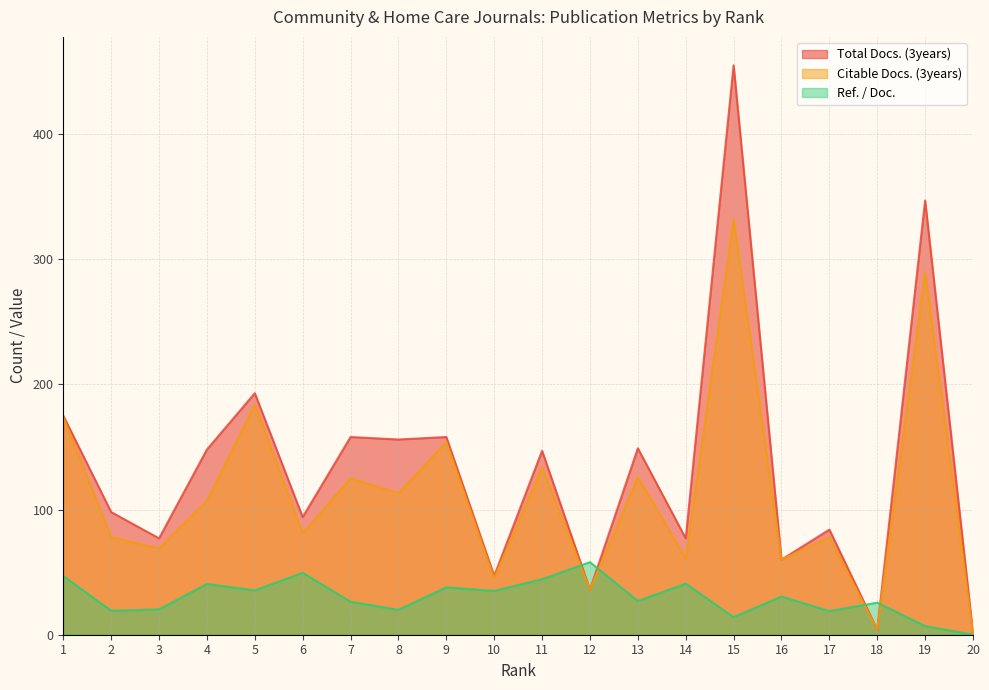

At how many categories does at least one series exceed 118?

10